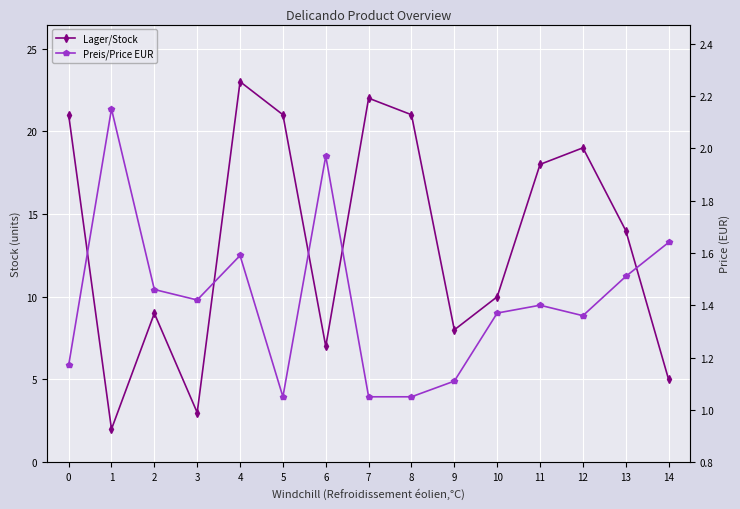

Is it true that Lager/Stock equals 22.0 at 7?

True